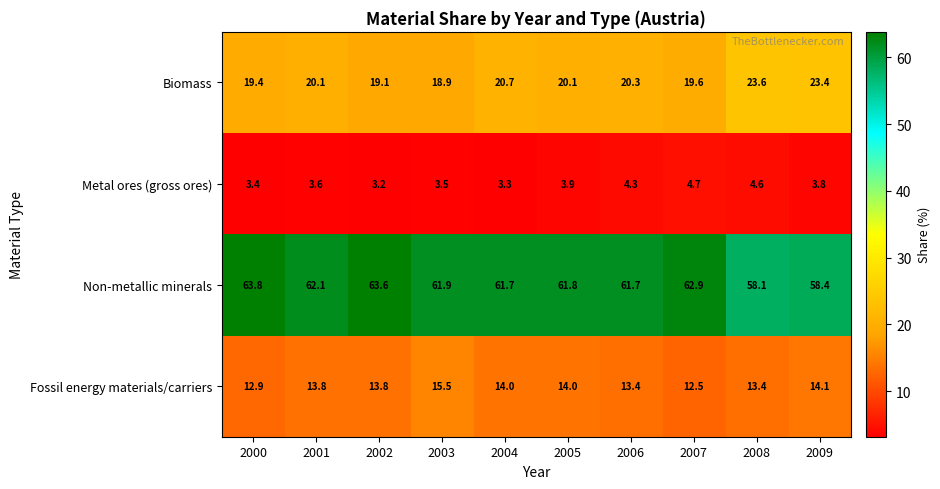

What is the difference between the second highest and minimum values in the Fossil energy materials/carriers series?

1.6